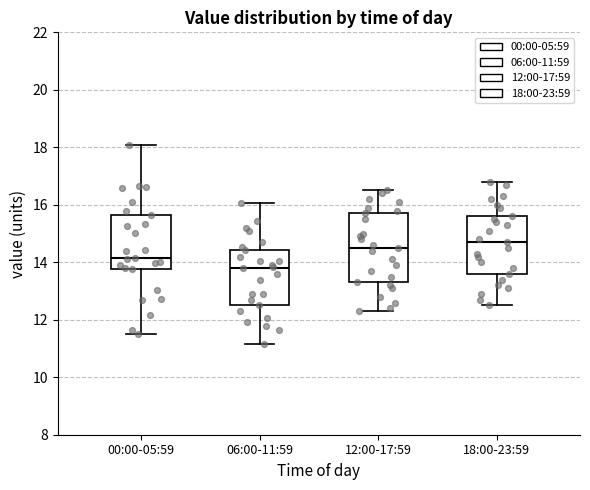

Where is the lower edge of the box for 18:00-23:59 on the y-axis? The values are not printed on the chart, so give them approximately, as read against the axis.

13.6